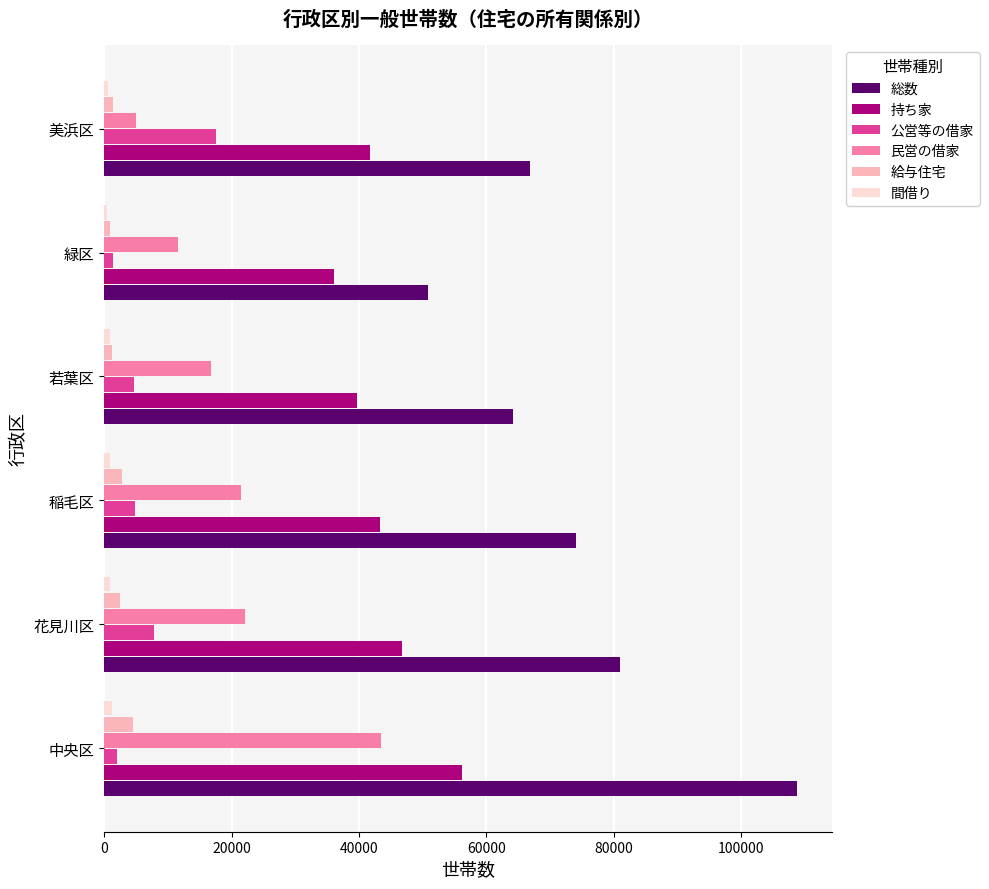

What is the minimum value for 持ち家?

36156